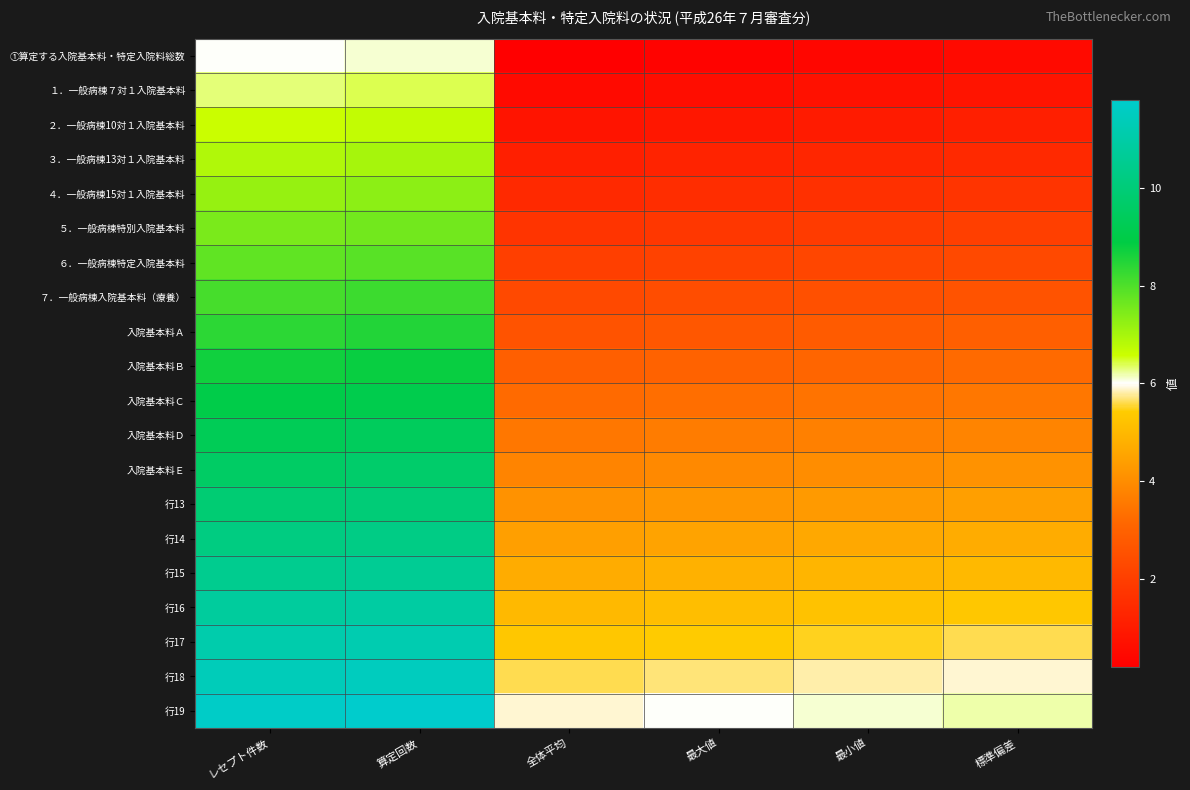

What is the smallest value displayed?

0.2